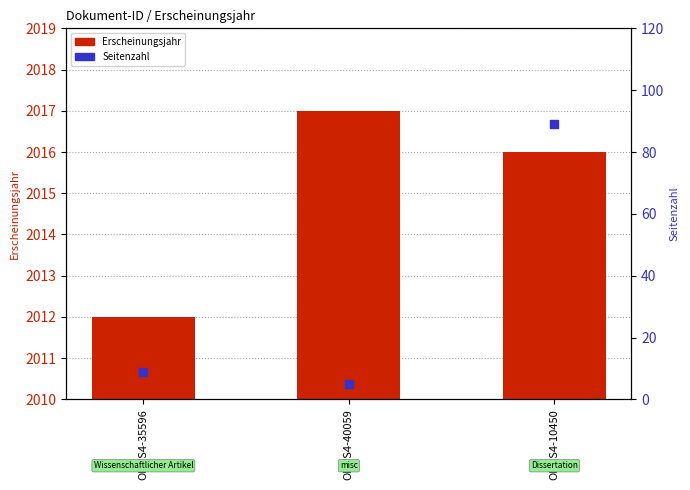

Which series has the largest total across all categories?

Erscheinungsjahr